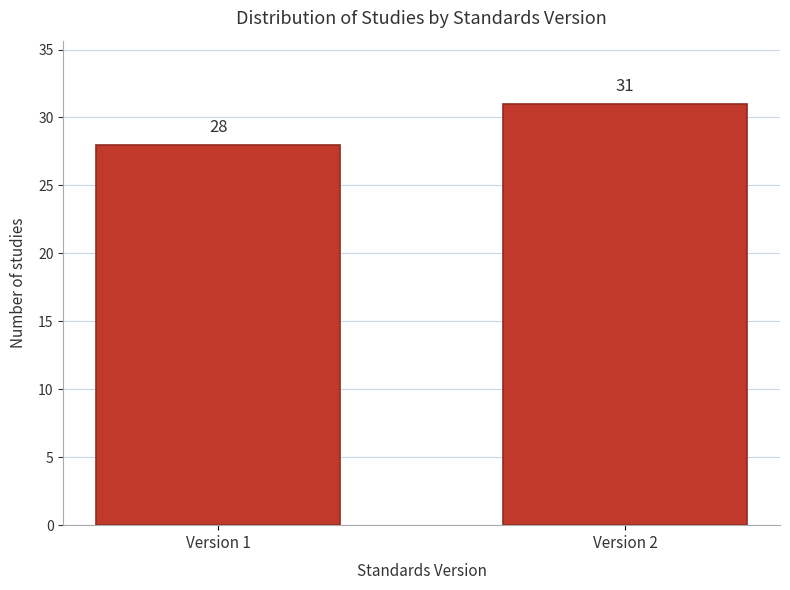

Reading left to right, transcribe all the data shown in this chart.

Version 1=28	Version 2=31